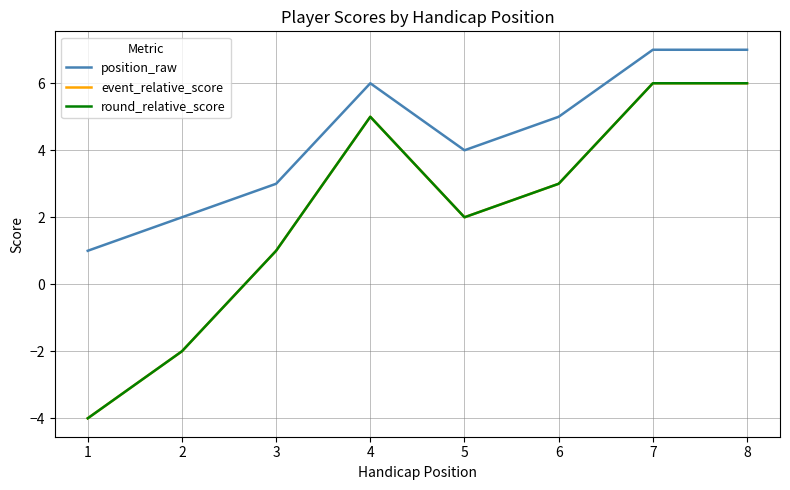

What is the greatest value displayed?

7